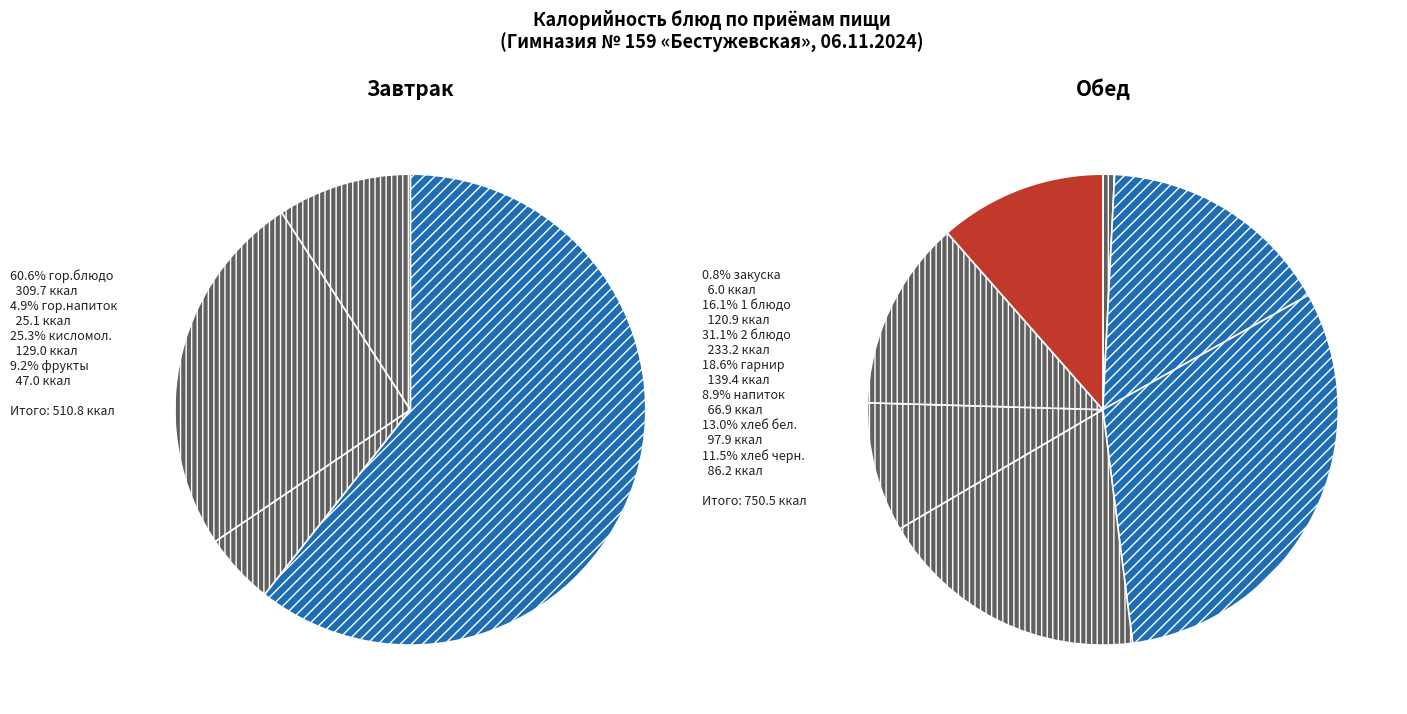

Does хлеб бел. account for over 50% of the chart?

No